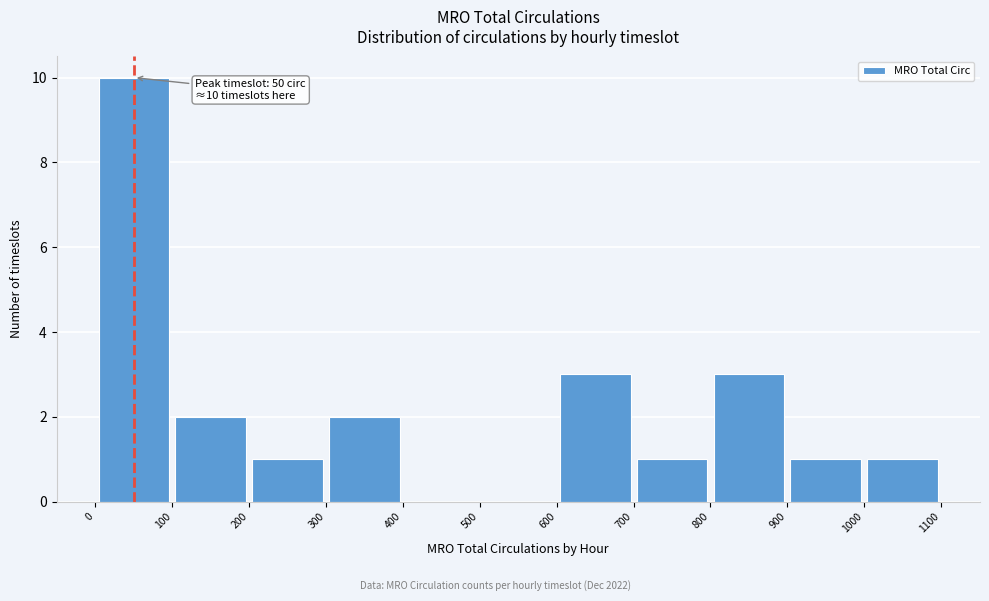

Over which range of the x-axis is the bar tallest?

0 to 100